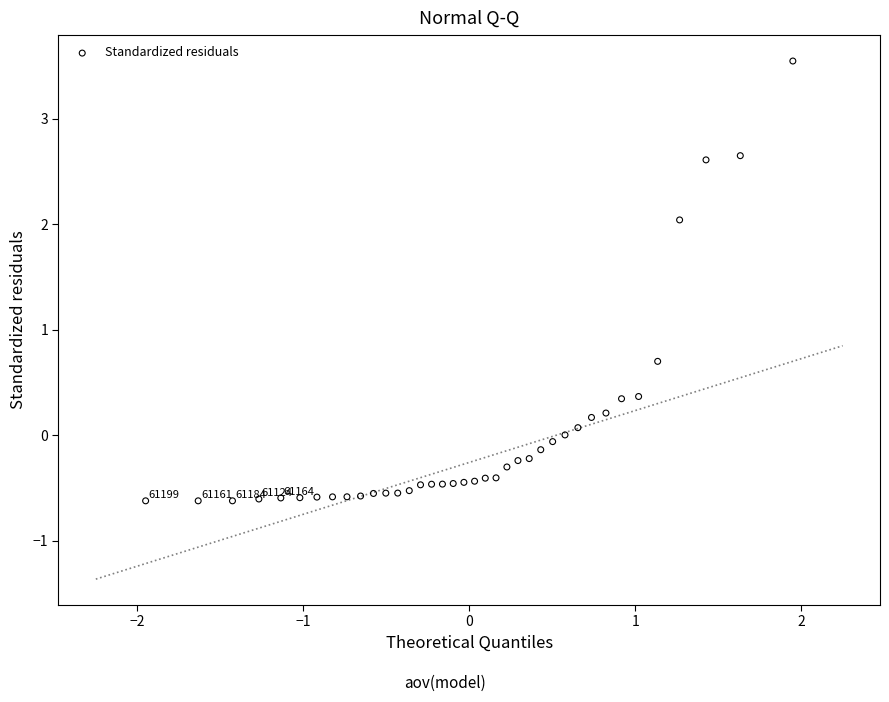

What Y value in the scatter plot is closest to 1?

0.7